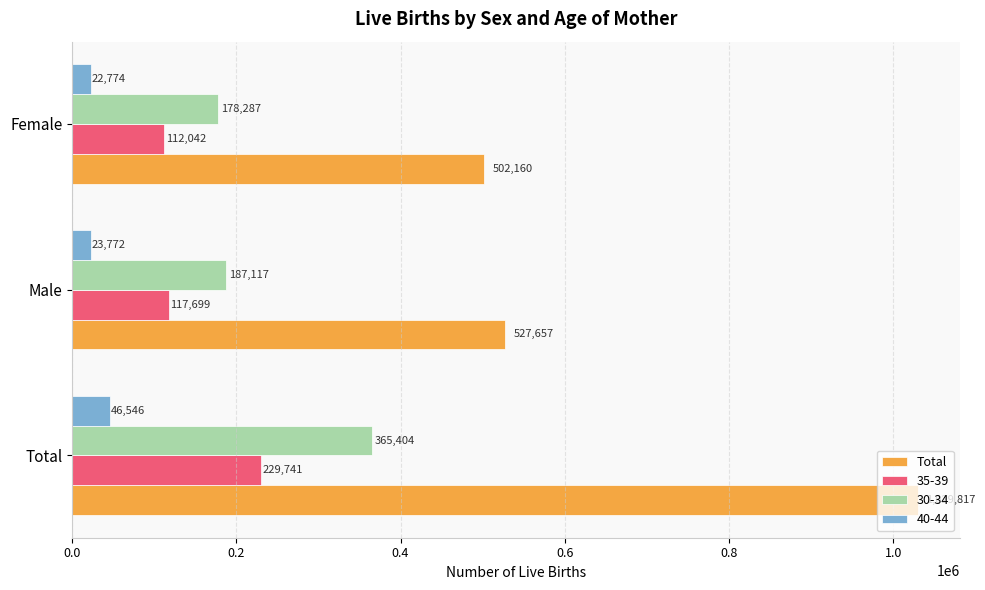

List the series in order of their peak value, highest first.

Total, 30-34, 35-39, 40-44